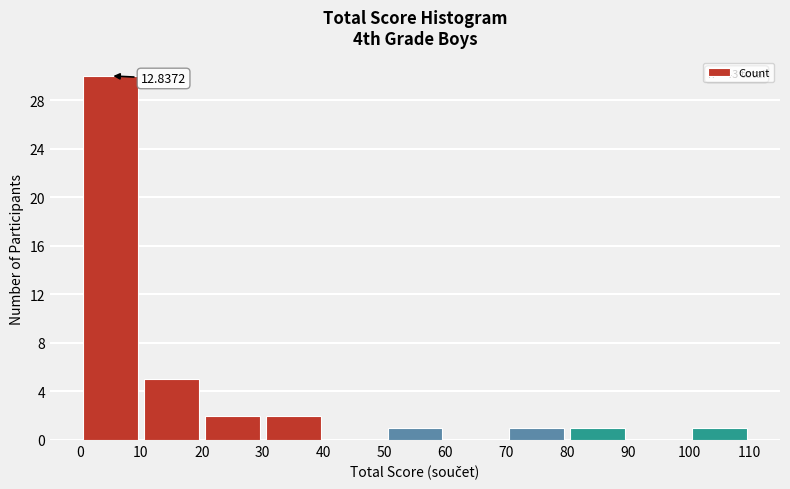

Over which range of the x-axis is the bar tallest?

0 to 10